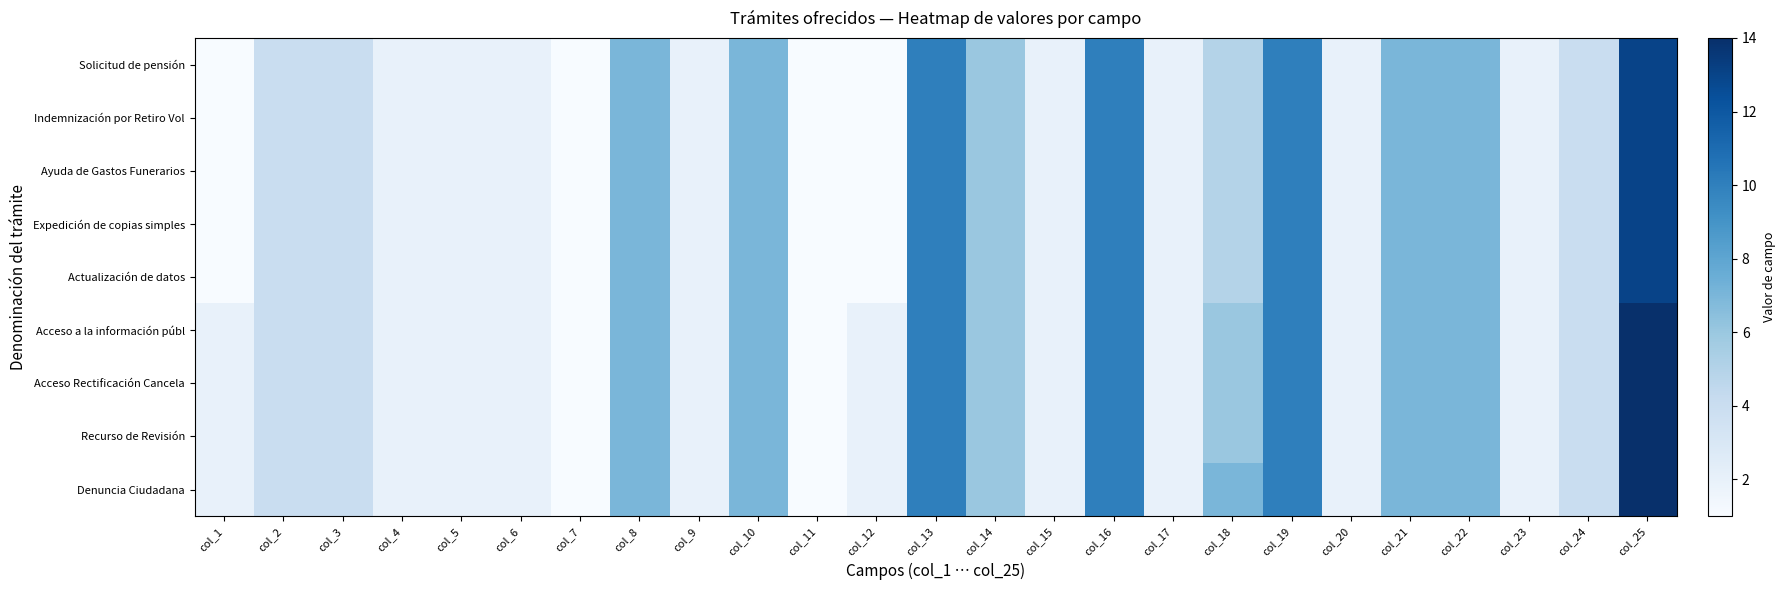

Reading left to right, extract all data points from this chart.

Solicitud de pensión: col_1=1	col_2=4	col_3=4	col_4=2	col_5=2	col_6=2	col_7=1	col_8=7	col_9=2	col_10=7	col_11=1	col_12=1	col_13=10	col_14=6	col_15=2	col_16=10	col_17=2	col_18=5	col_19=10	col_20=2	col_21=7	col_22=7	col_23=2	col_24=4	col_25=13
Indemnización por Retiro Vol: col_1=1	col_2=4	col_3=4	col_4=2	col_5=2	col_6=2	col_7=1	col_8=7	col_9=2	col_10=7	col_11=1	col_12=1	col_13=10	col_14=6	col_15=2	col_16=10	col_17=2	col_18=5	col_19=10	col_20=2	col_21=7	col_22=7	col_23=2	col_24=4	col_25=13
Ayuda de Gastos Funerarios: col_1=1	col_2=4	col_3=4	col_4=2	col_5=2	col_6=2	col_7=1	col_8=7	col_9=2	col_10=7	col_11=1	col_12=1	col_13=10	col_14=6	col_15=2	col_16=10	col_17=2	col_18=5	col_19=10	col_20=2	col_21=7	col_22=7	col_23=2	col_24=4	col_25=13
Expedición de copias simples: col_1=1	col_2=4	col_3=4	col_4=2	col_5=2	col_6=2	col_7=1	col_8=7	col_9=2	col_10=7	col_11=1	col_12=1	col_13=10	col_14=6	col_15=2	col_16=10	col_17=2	col_18=5	col_19=10	col_20=2	col_21=7	col_22=7	col_23=2	col_24=4	col_25=13
Actualización de datos: col_1=1	col_2=4	col_3=4	col_4=2	col_5=2	col_6=2	col_7=1	col_8=7	col_9=2	col_10=7	col_11=1	col_12=1	col_13=10	col_14=6	col_15=2	col_16=10	col_17=2	col_18=5	col_19=10	col_20=2	col_21=7	col_22=7	col_23=2	col_24=4	col_25=13
Acceso a la información públ: col_1=2	col_2=4	col_3=4	col_4=2	col_5=2	col_6=2	col_7=1	col_8=7	col_9=2	col_10=7	col_11=1	col_12=2	col_13=10	col_14=6	col_15=2	col_16=10	col_17=2	col_18=6	col_19=10	col_20=2	col_21=7	col_22=7	col_23=2	col_24=4	col_25=14
Acceso Rectificación Cancela: col_1=2	col_2=4	col_3=4	col_4=2	col_5=2	col_6=2	col_7=1	col_8=7	col_9=2	col_10=7	col_11=1	col_12=2	col_13=10	col_14=6	col_15=2	col_16=10	col_17=2	col_18=6	col_19=10	col_20=2	col_21=7	col_22=7	col_23=2	col_24=4	col_25=14
Recurso de Revisión: col_1=2	col_2=4	col_3=4	col_4=2	col_5=2	col_6=2	col_7=1	col_8=7	col_9=2	col_10=7	col_11=1	col_12=2	col_13=10	col_14=6	col_15=2	col_16=10	col_17=2	col_18=6	col_19=10	col_20=2	col_21=7	col_22=7	col_23=2	col_24=4	col_25=14
Denuncia Ciudadana: col_1=2	col_2=4	col_3=4	col_4=2	col_5=2	col_6=2	col_7=1	col_8=7	col_9=2	col_10=7	col_11=1	col_12=2	col_13=10	col_14=6	col_15=2	col_16=10	col_17=2	col_18=7	col_19=10	col_20=2	col_21=7	col_22=7	col_23=2	col_24=4	col_25=14